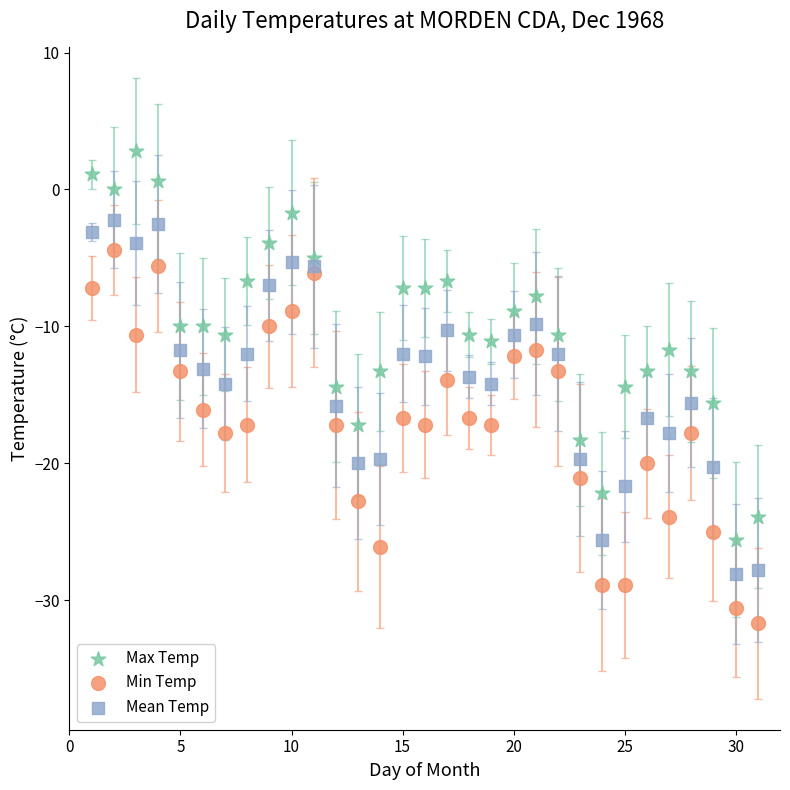

Across all data points, what is the range of Y values (max minus min)?

34.5